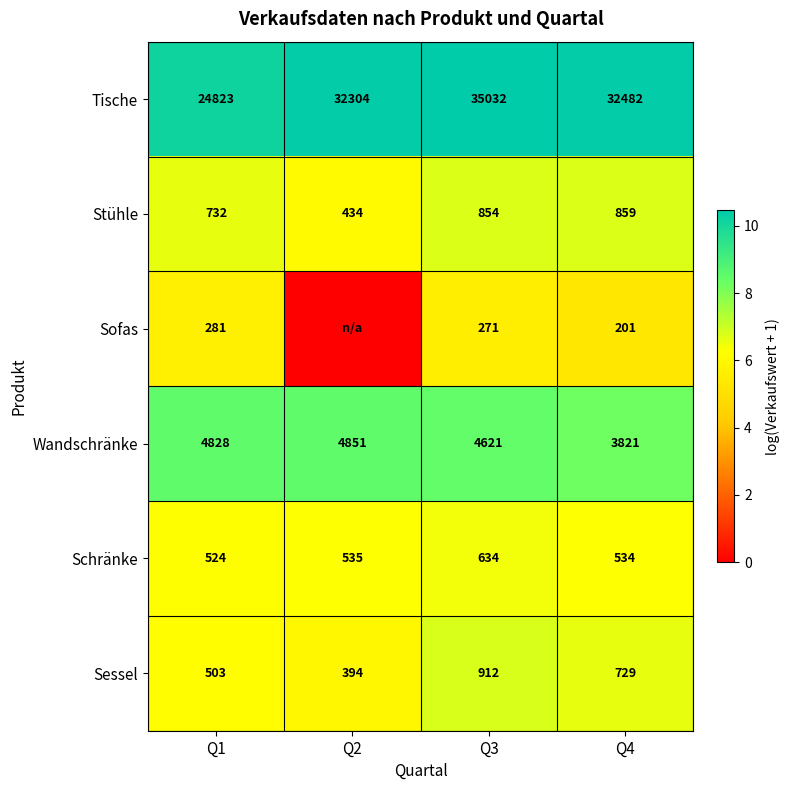

Count the Sessel values in the range 503 to 912.

3